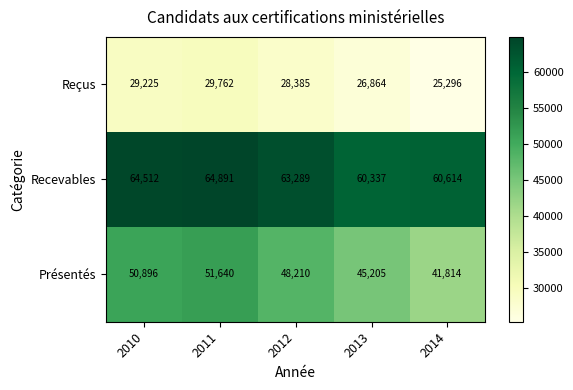

List the series in order of their overall mean, highest first.

Recevables, Présentés, Reçus